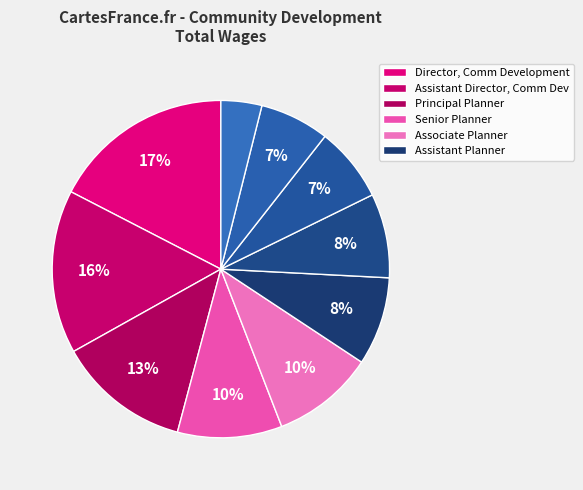

Count the number of slices in the pie.

10